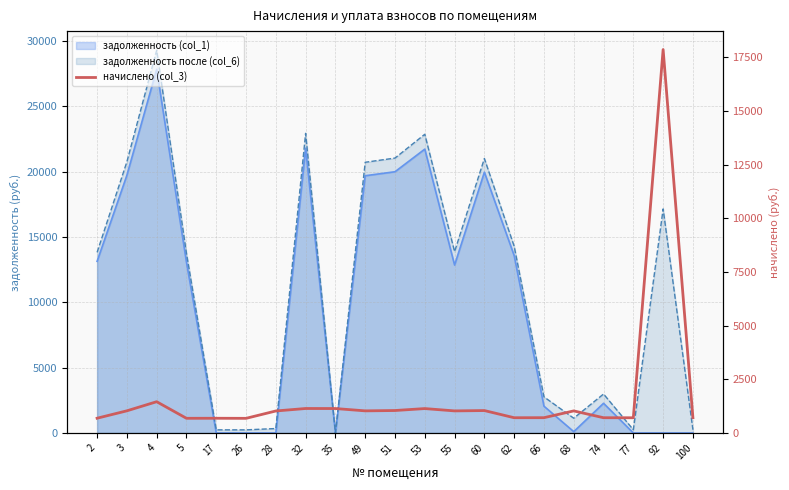

What is the sum of all values?

36249.8